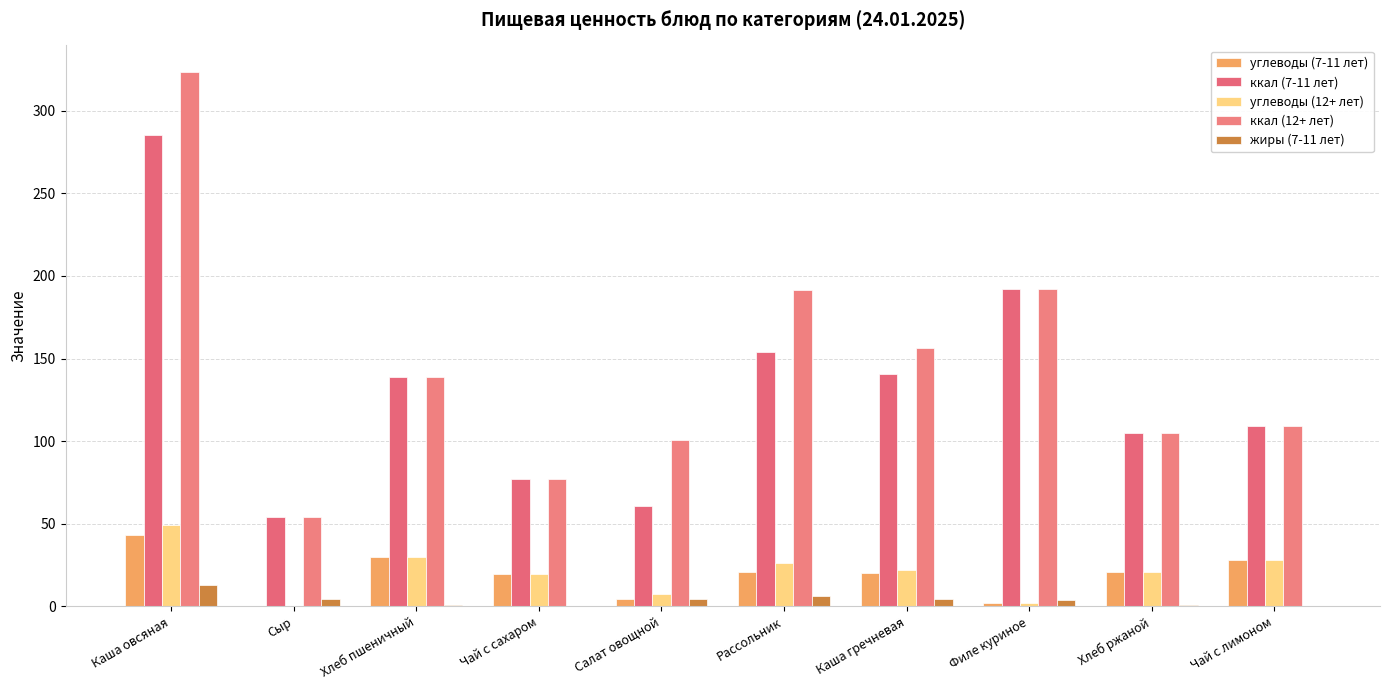

What is the label of the 9th bar from the right?

Сыр